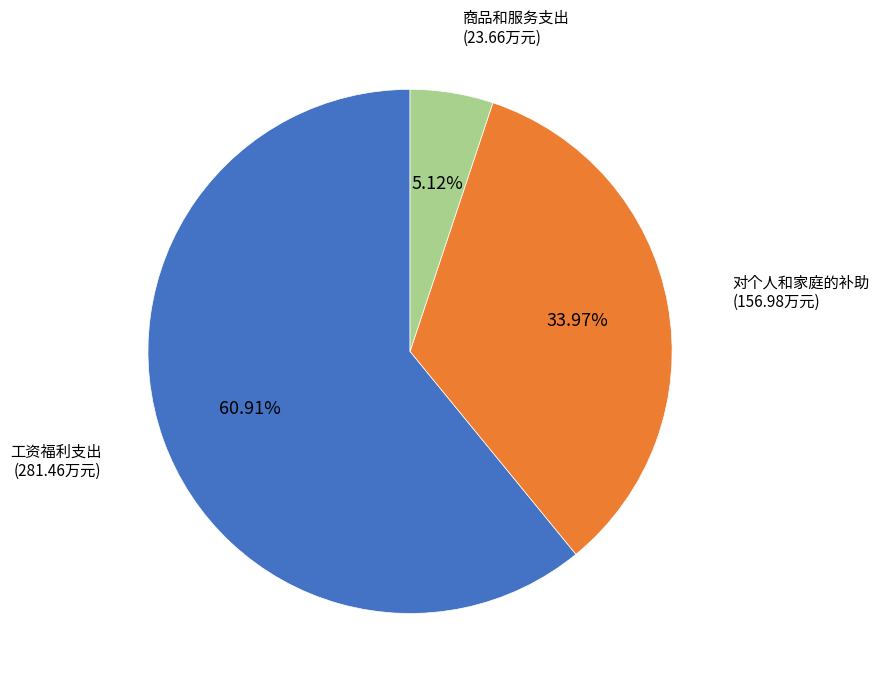

Count the number of slices in the pie.

3